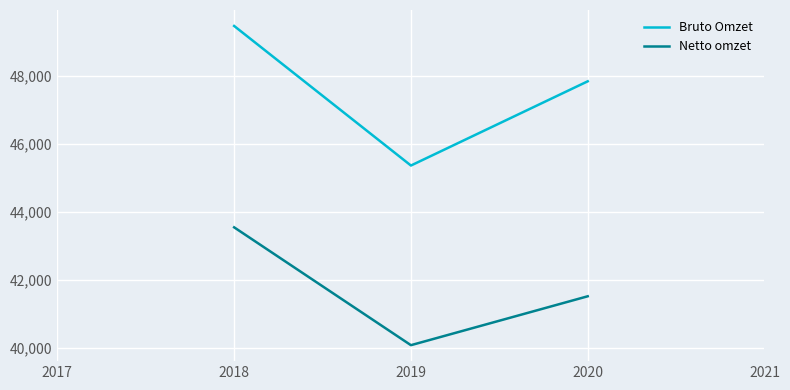

At how many categories does at least one series exceed 45818?

2